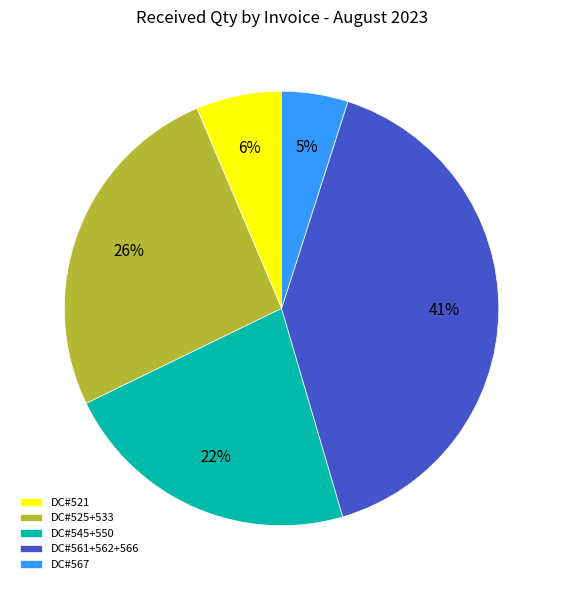

Between DC#545+550 and DC#521, which is larger?

DC#545+550